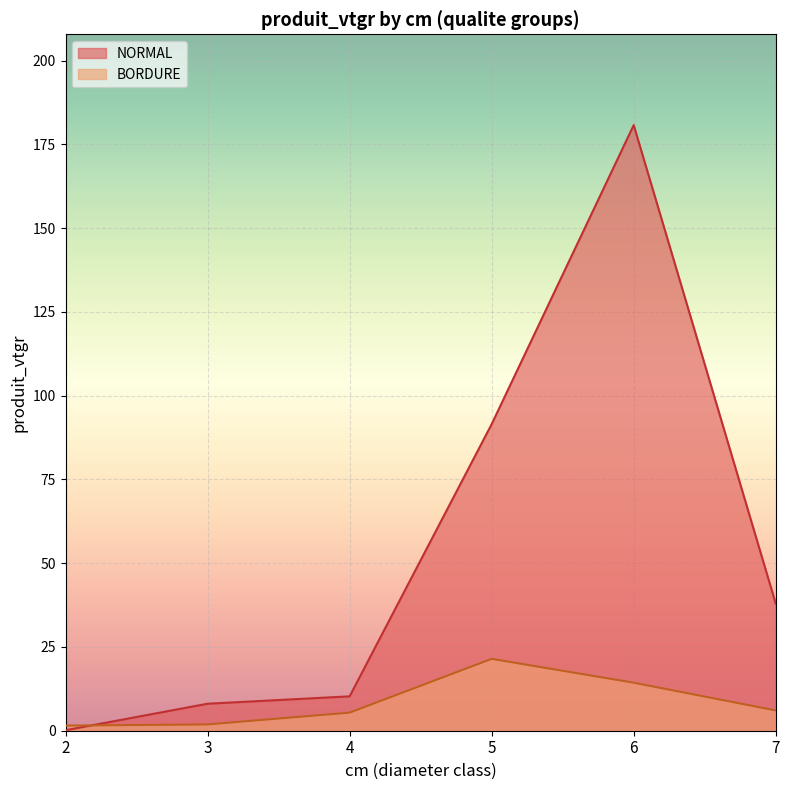

True or false: BORDURE and NORMAL intersect in this chart.

True